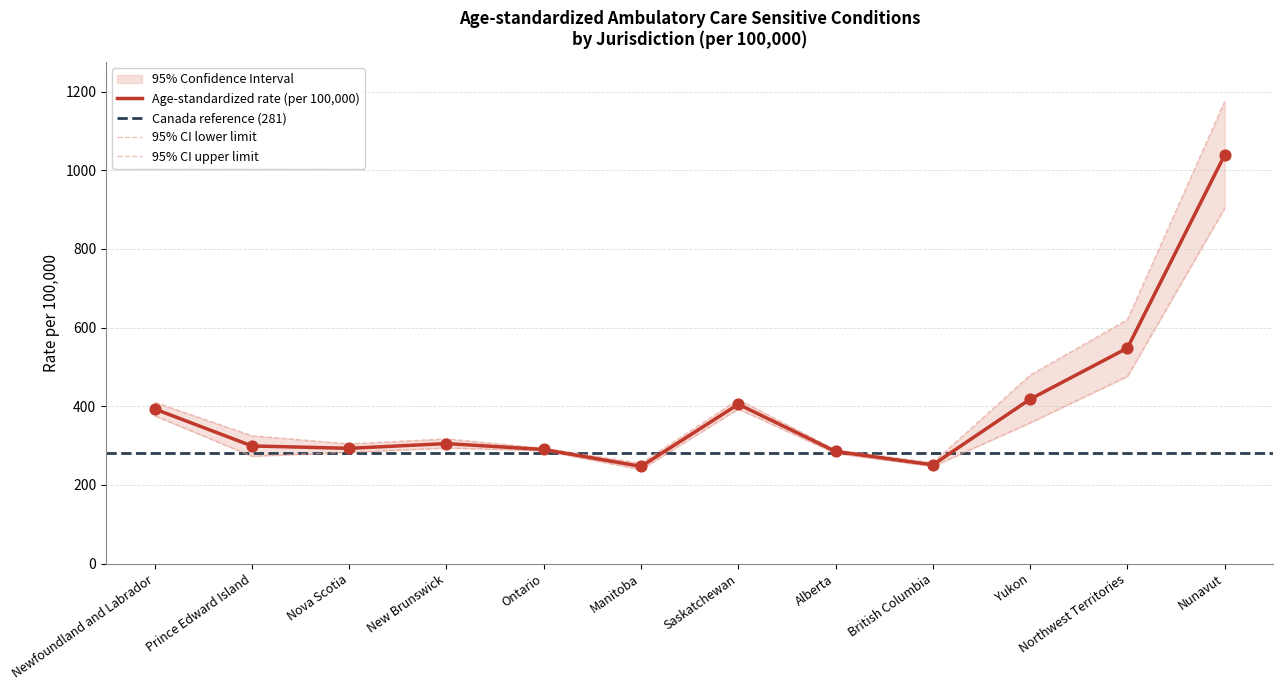

Which series has the largest Y range (max minus min)?

95% CI upper limit